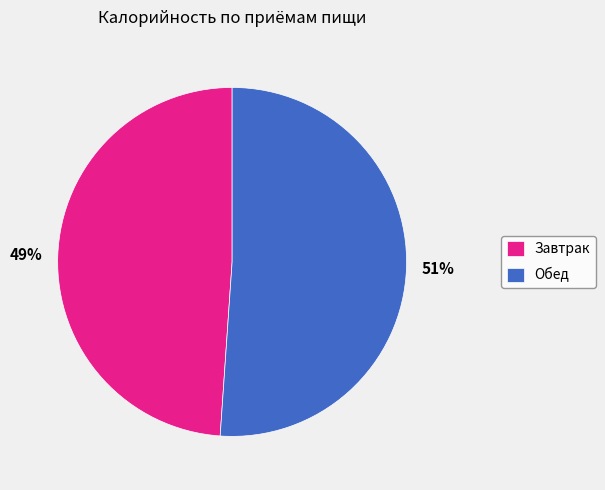

What is the ratio of the value at Обед to the value at Завтрак?

1.0